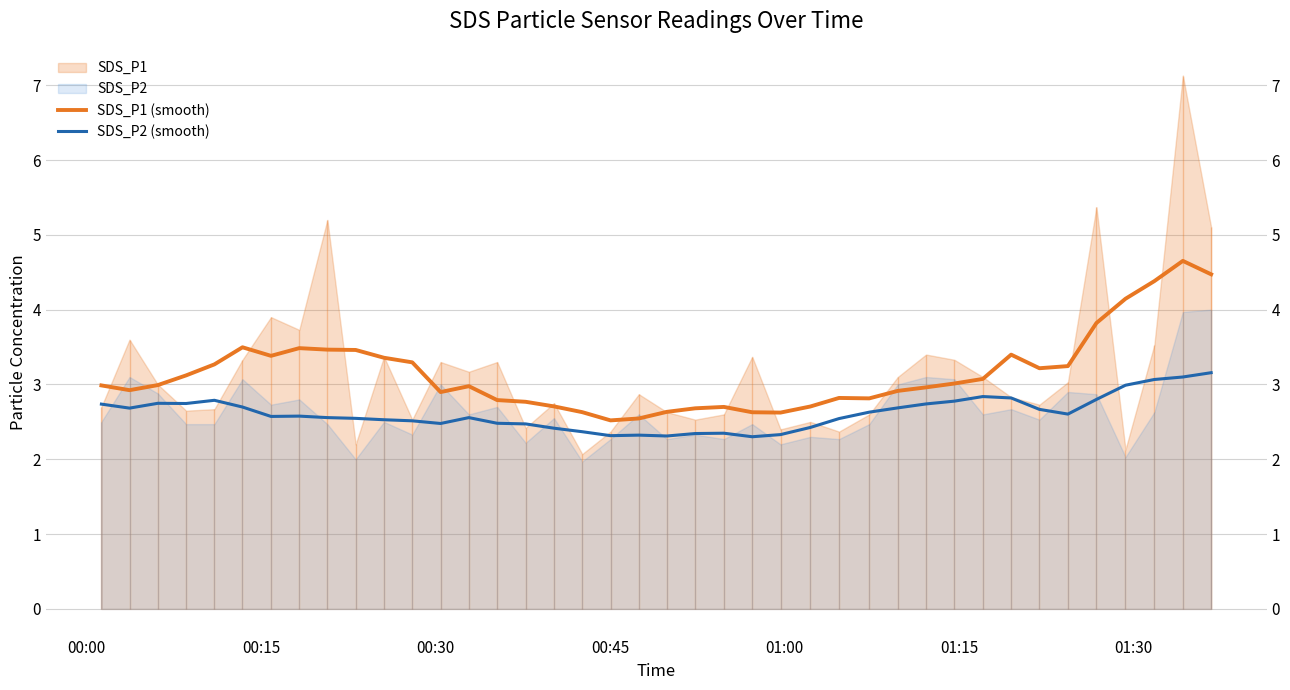

True or false: SDS_P1 (smooth) and SDS_P2 (smooth) intersect in this chart.

False